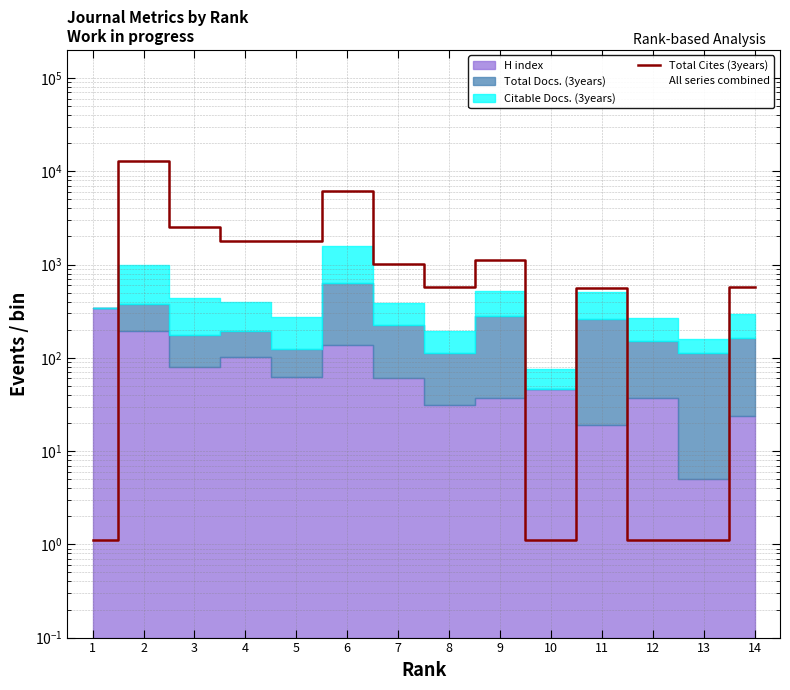

The value at 2 is 13013.0. True or false?

True